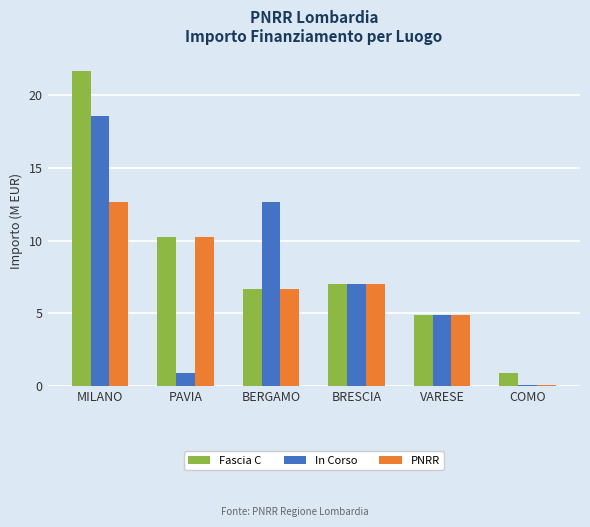

What position from the right is BERGAMO?

4